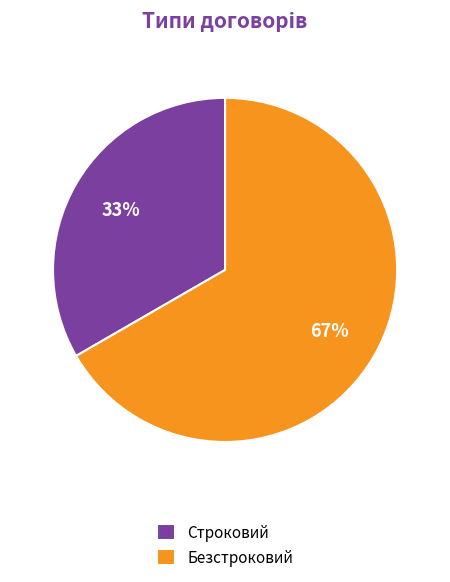

To the nearest percent, what is the combined percentage of Строковий and Безстроковий?

100%